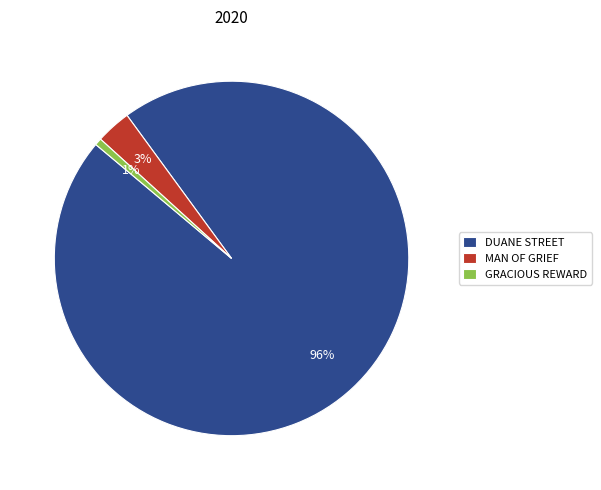

How many segments does this pie chart have?

3